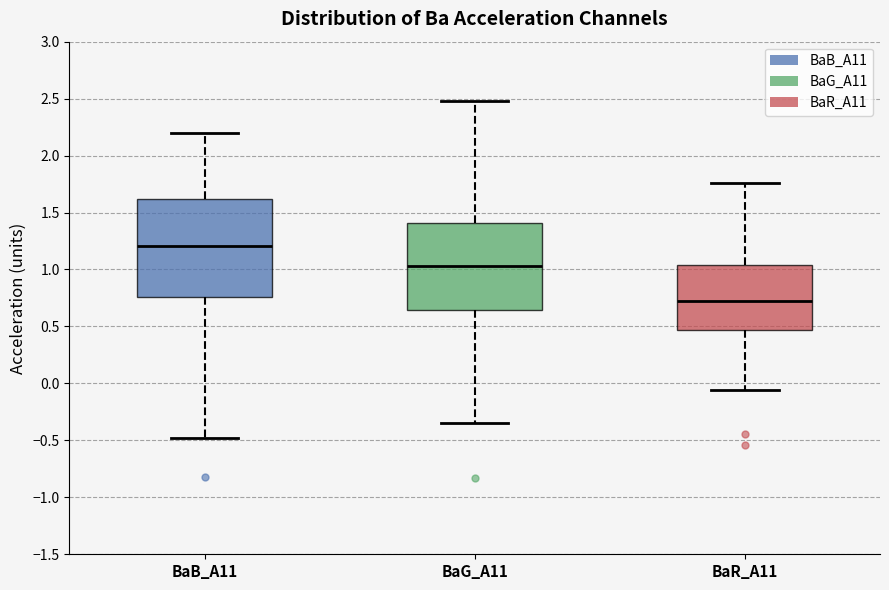

Reading left to right, transcribe this box plot: for each box, give where its median line is, the range the box spans, and where its two whiskers end, as read against the y-axis. The values are not printed on the chart, so give them approximately, as read against the axis.

BaB_A11: median 1.20, box 0.75 to 1.60, whiskers -0.50 to 2.20
BaG_A11: median 1.05, box 0.65 to 1.40, whiskers -0.35 to 2.50
BaR_A11: median 0.70, box 0.45 to 1.05, whiskers -0.05 to 1.75